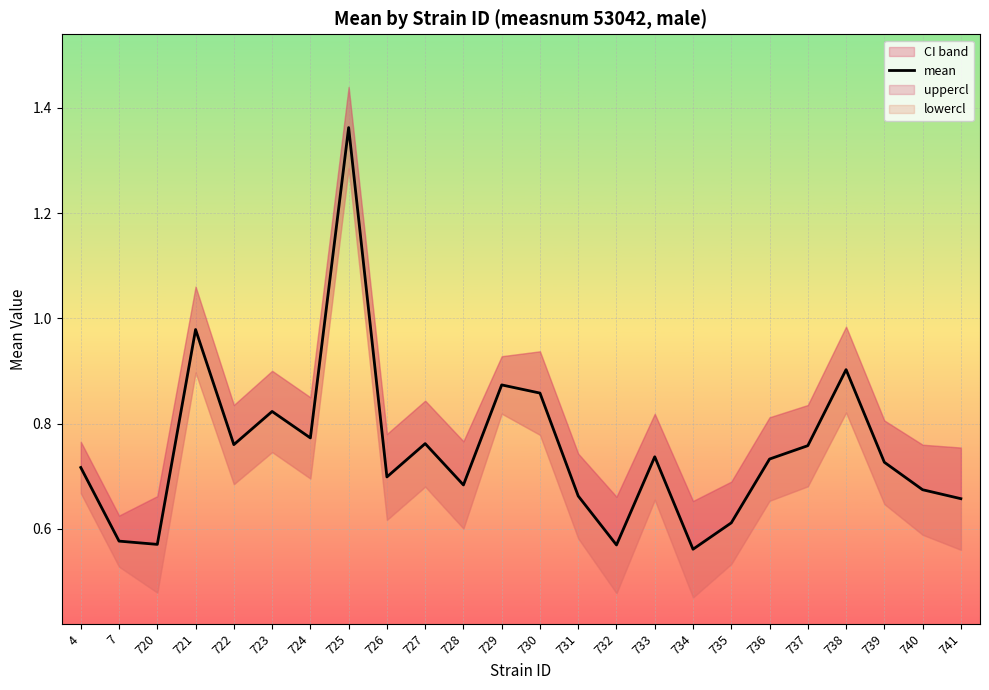

How many lines are shown in the chart?

1